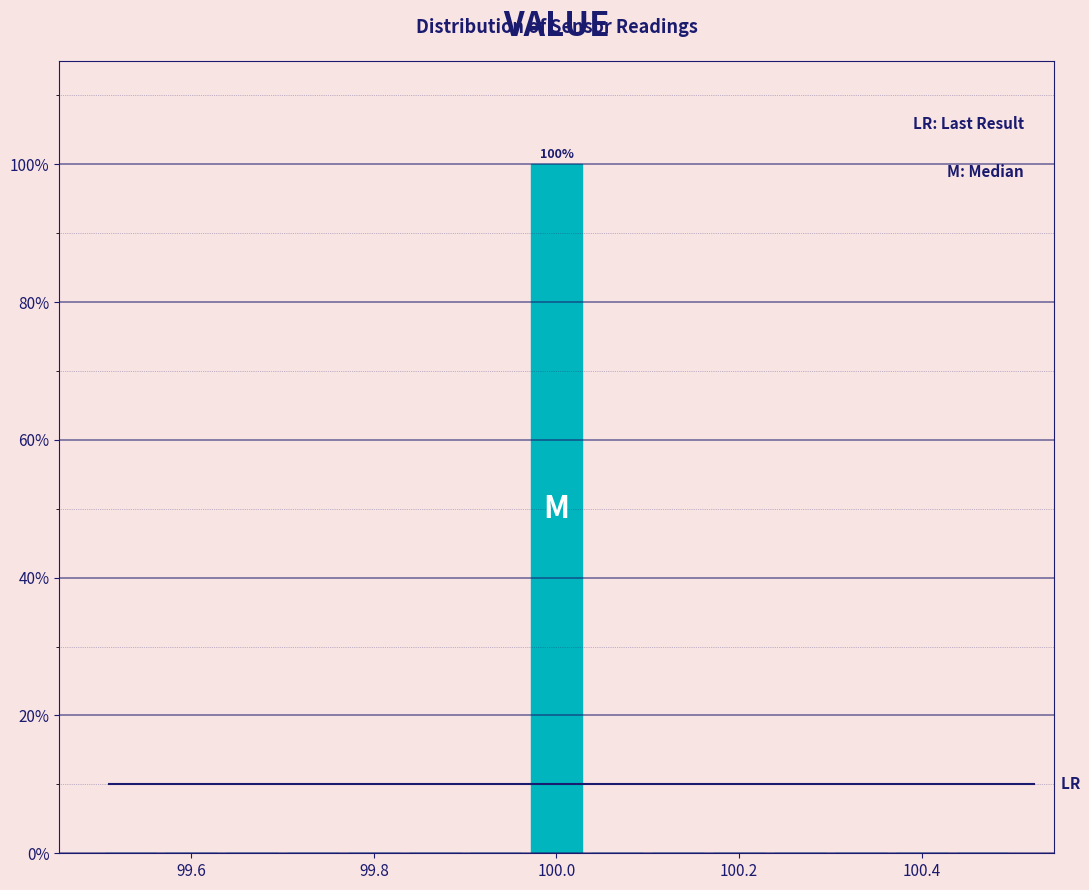

Read against the x-axis, roughly where is the centre of the tallest bar?

100.00